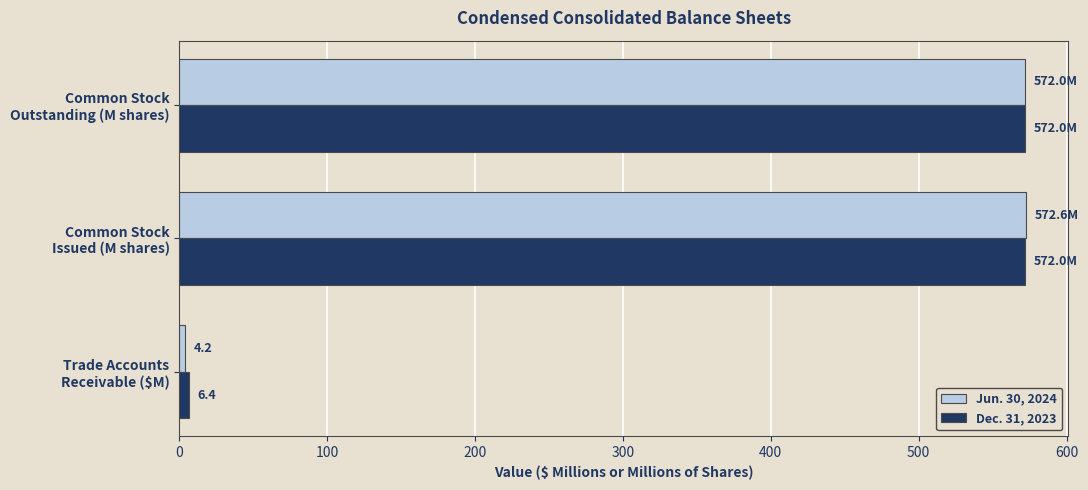

What is the average value of the Jun. 30, 2024 series?

382.9